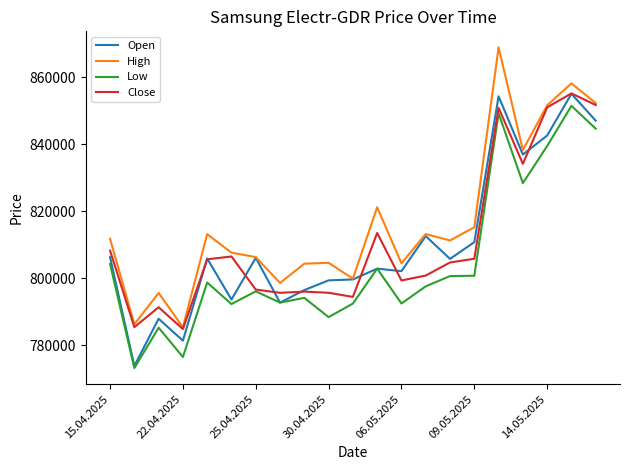

What is the difference between the maximum and second lowest values in the Low series?

74977